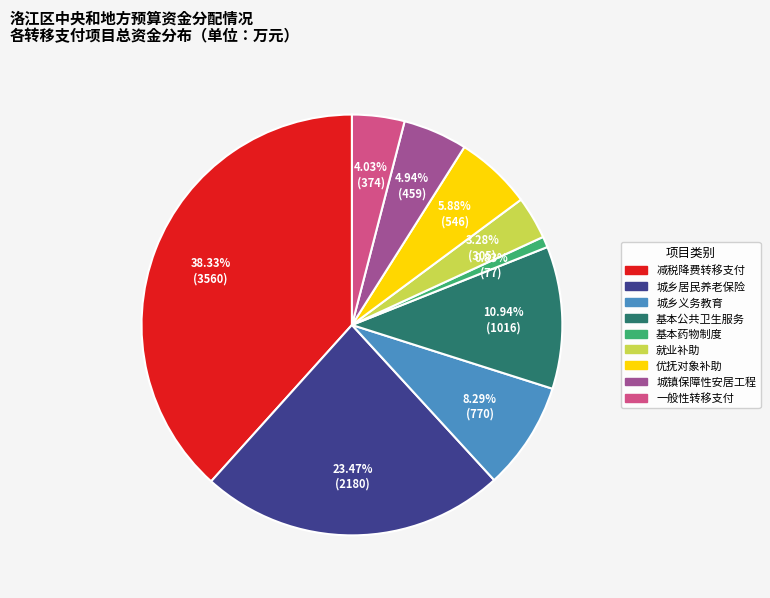

Do 基本药物制度 and 优抚对象补助 together represent more than half of the pie?

No